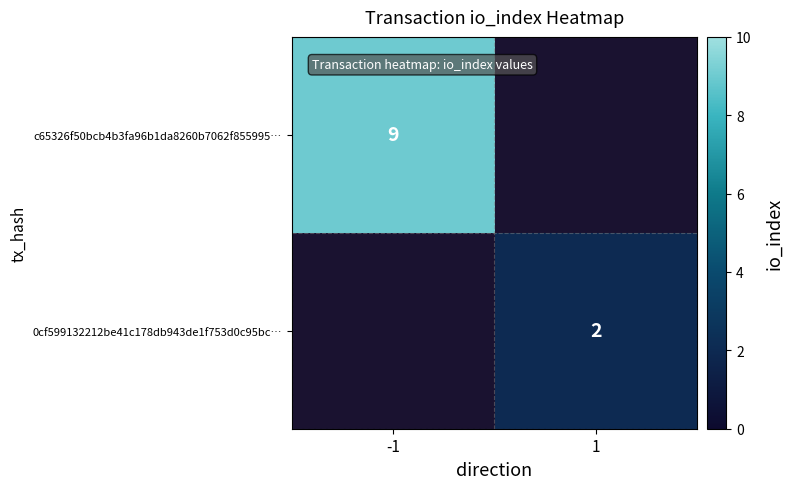

Which category has the lowest value across all series?

1